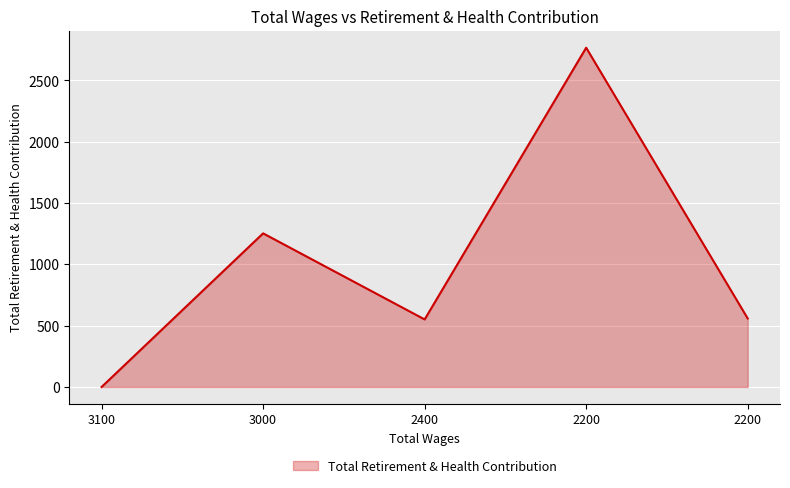

How many points are higher than both their immediate neighbors (excluding endpoints)?

2